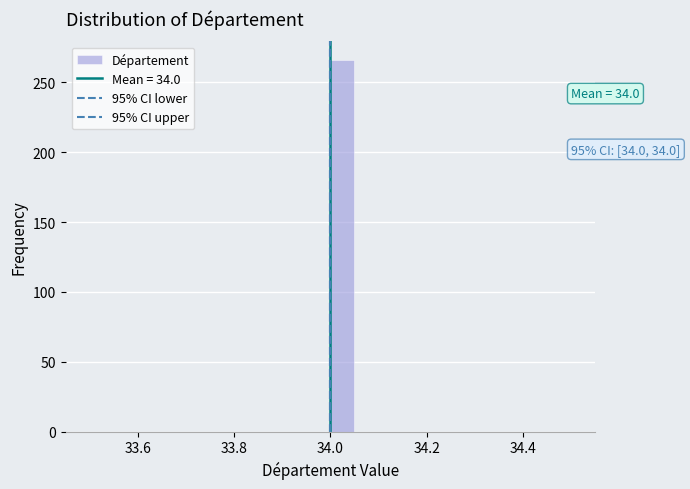

Read against the x-axis, roughly where is the centre of the tallest bar?

34.02